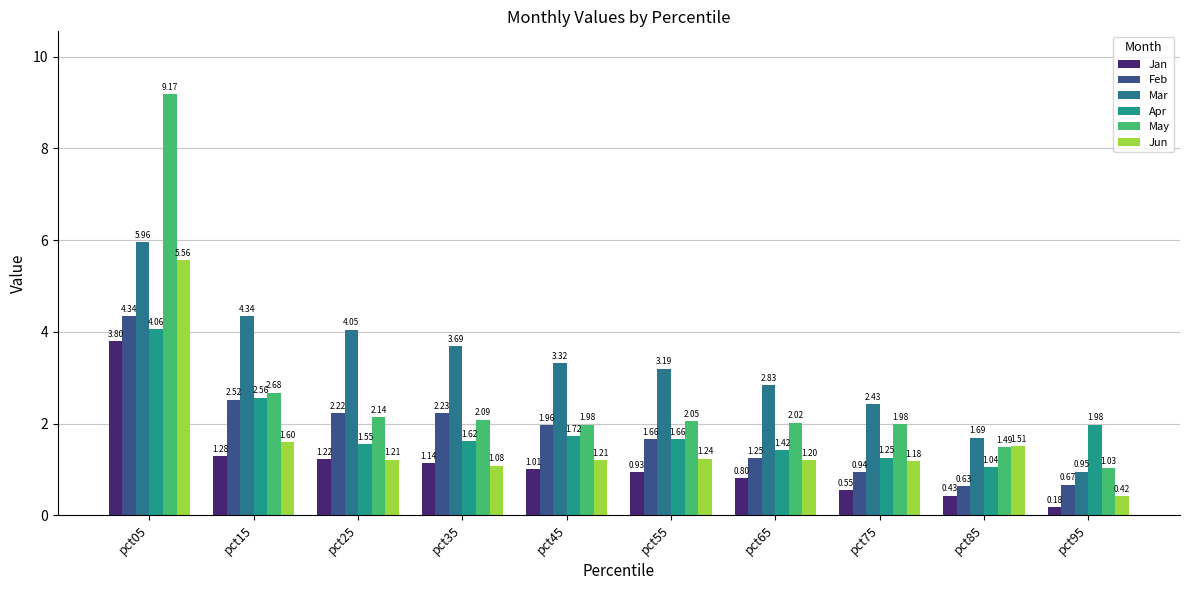

What is the minimum value for Jan?

0.2